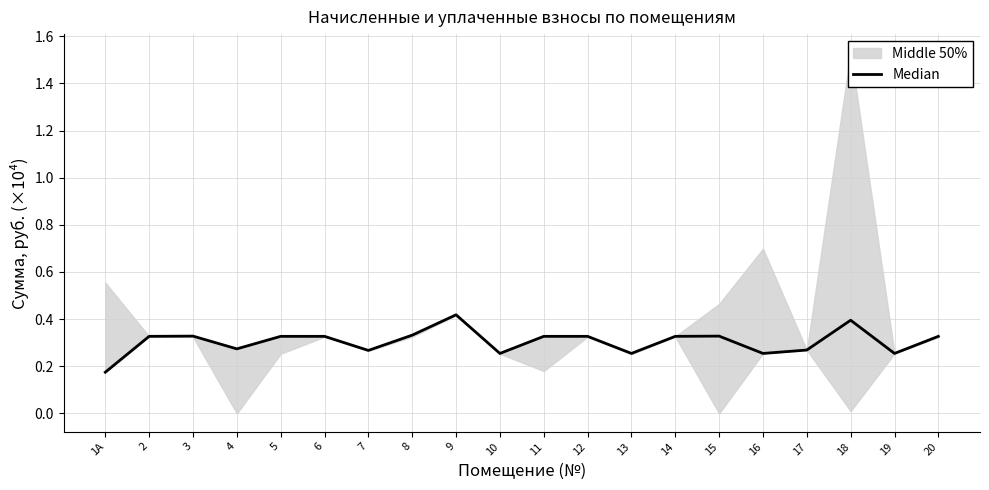

What is the greatest value displayed?

0.4